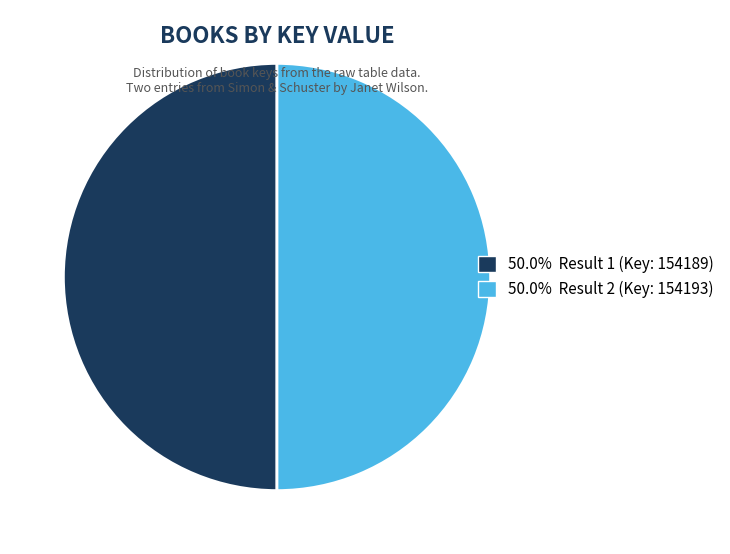

How many segments does this pie chart have?

2